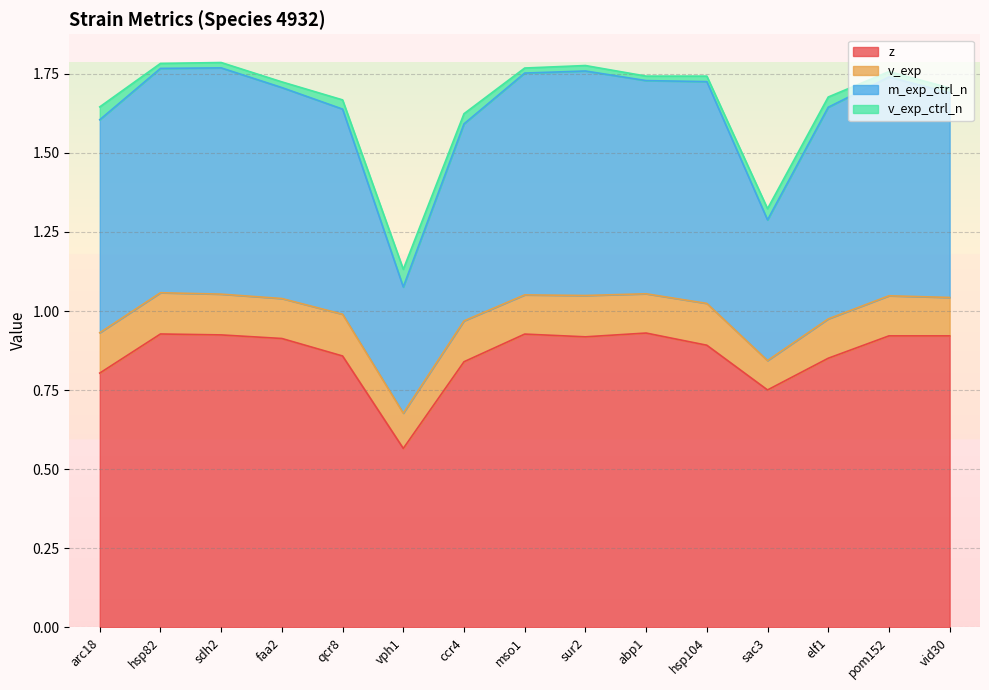

How many lines are shown in the chart?

4